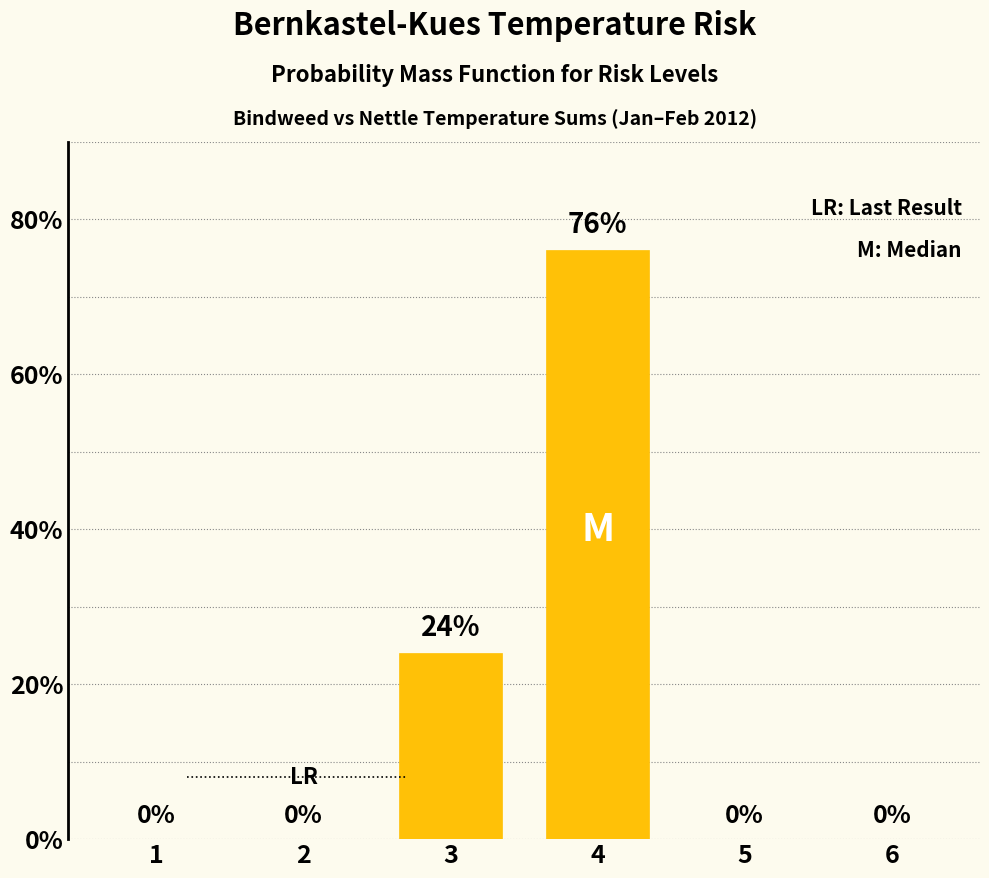

Does the chart contain stacked bars?

No